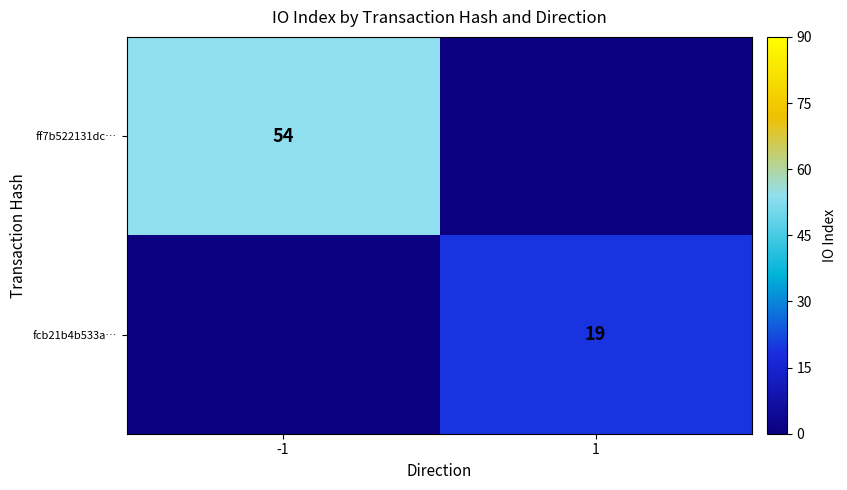

How many distinct data groups are displayed?

2